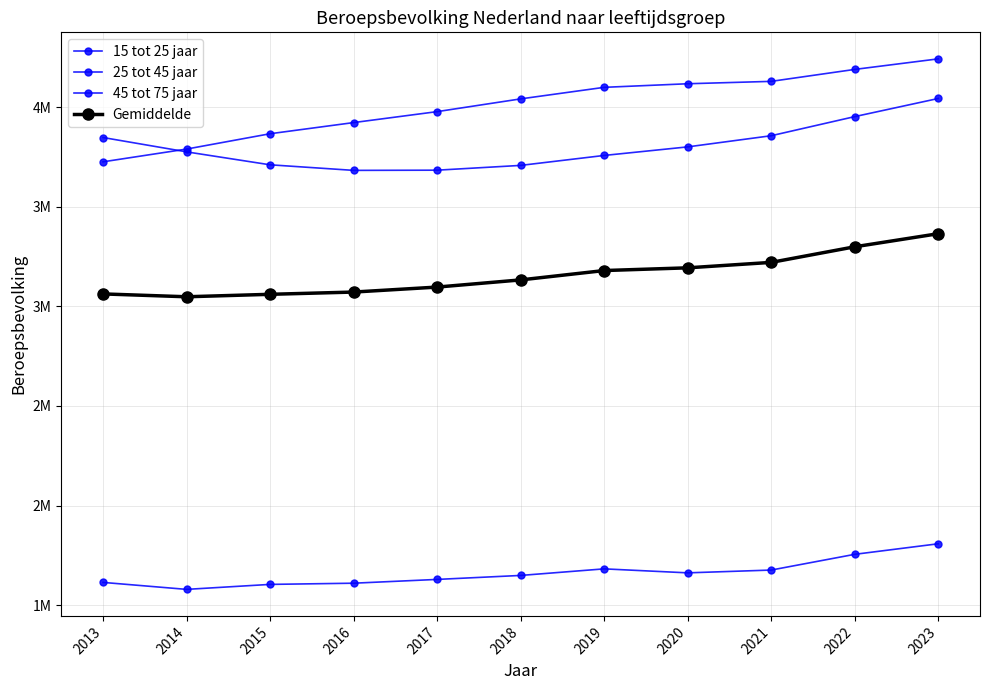

At which category is the sum across all series the highest?

2023